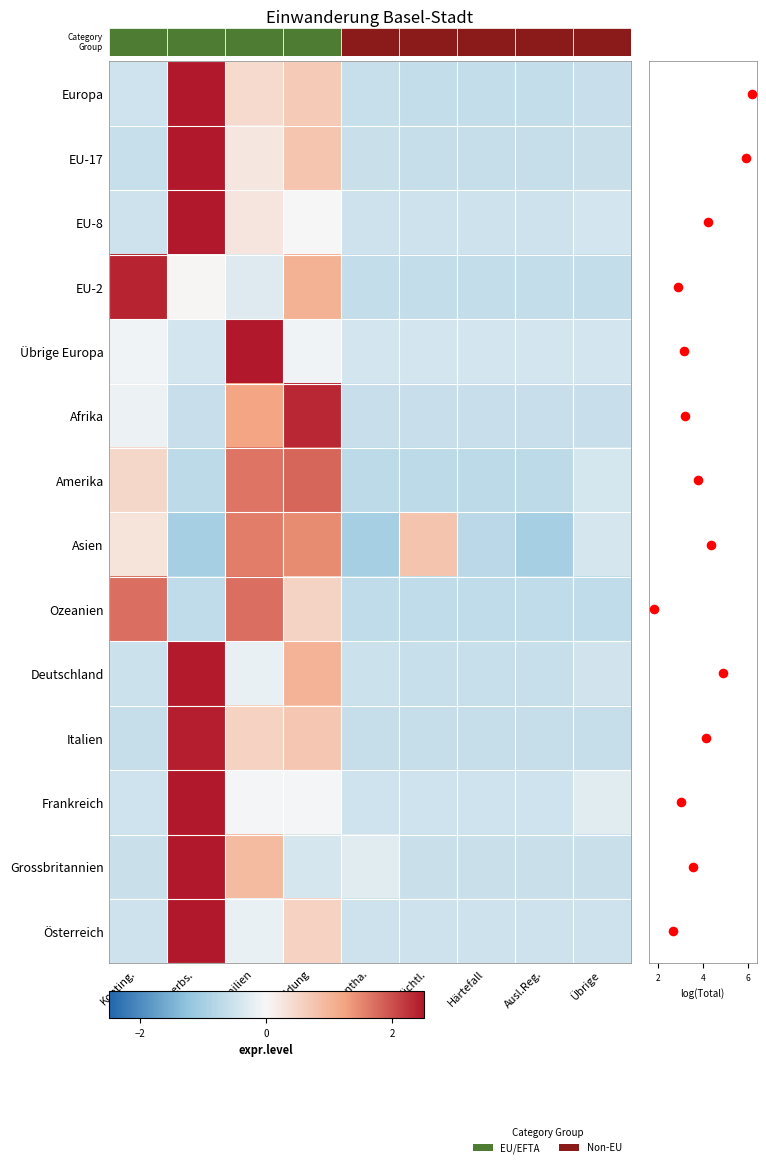

The value of Österreich at Familien is -0.2. True or false?

False